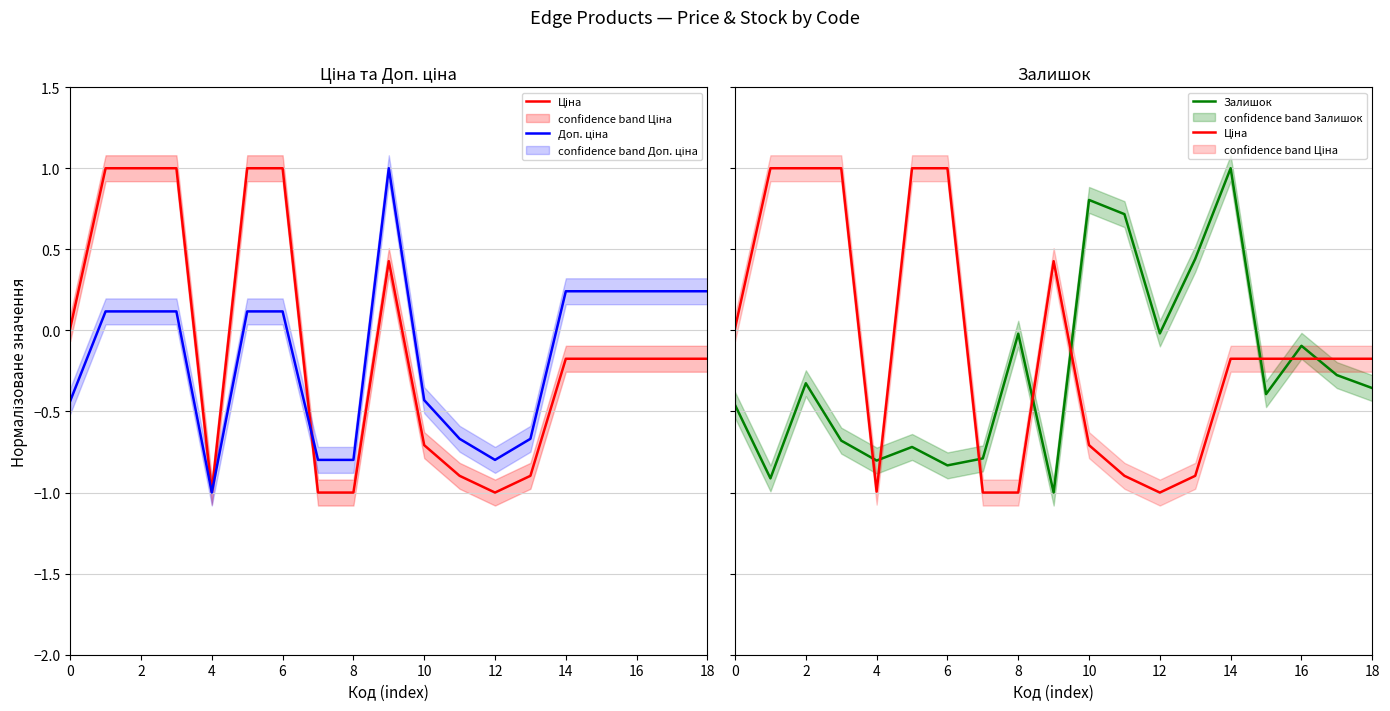

Read the Доп. ціна value at 6.

0.1